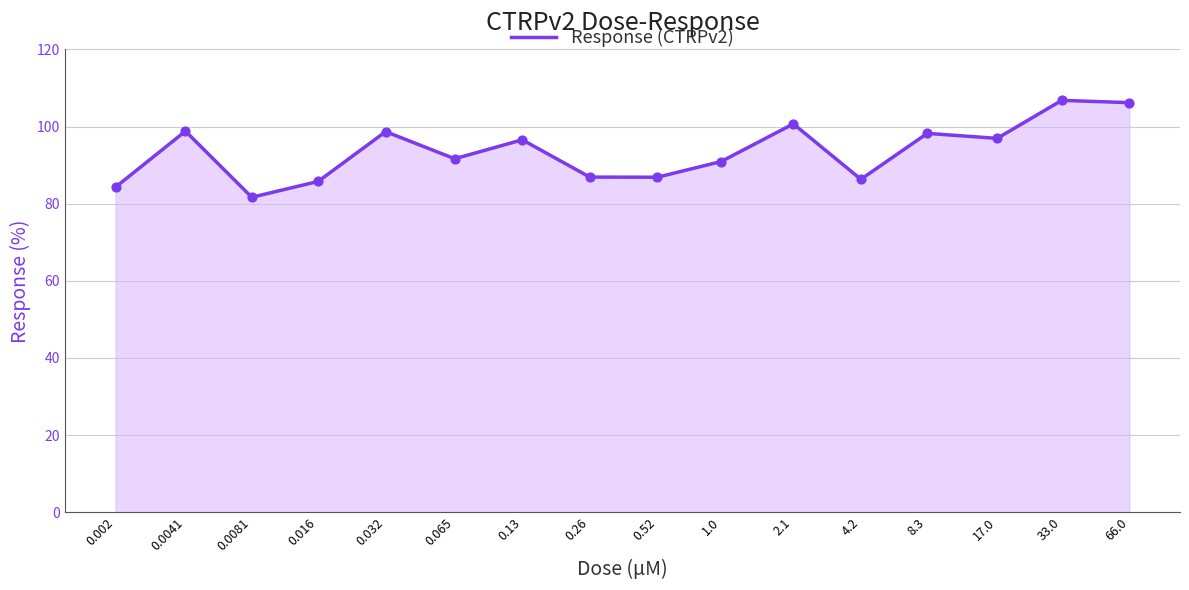

What is the difference between the maximum and minimum values?

25.1